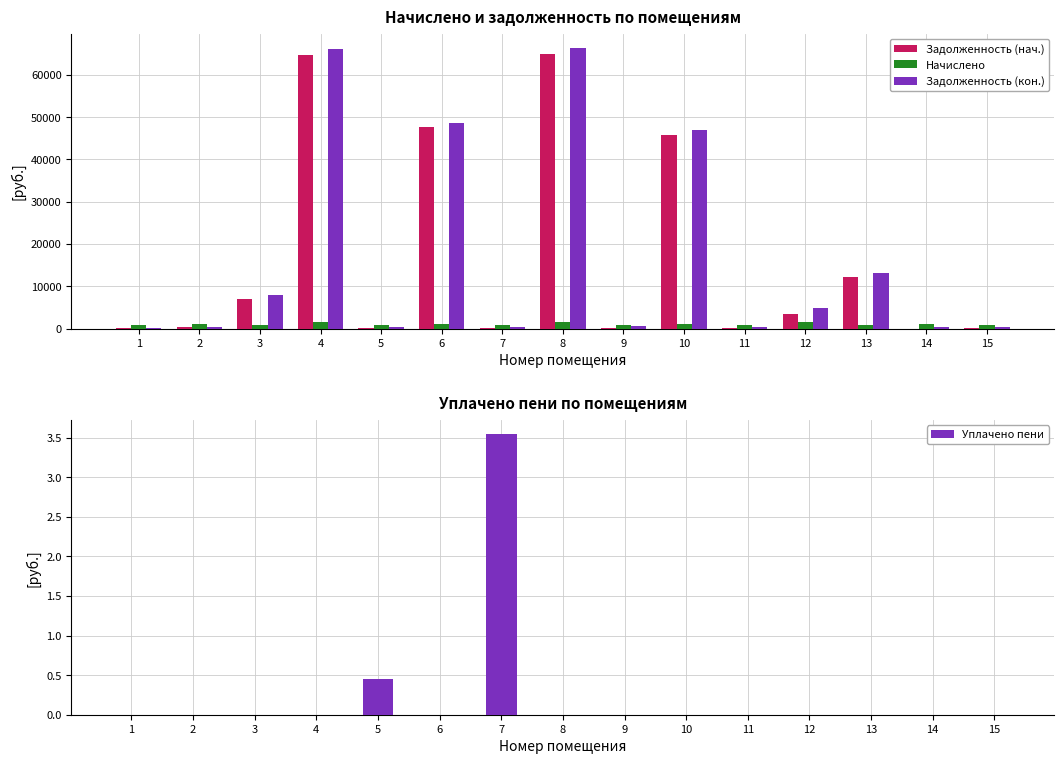

Rank the categories by Уплачено пени value from lowest to highest.

1, 2, 3, 4, 6, 8, 9, 10, 11, 12, 13, 14, 15, 5, 7